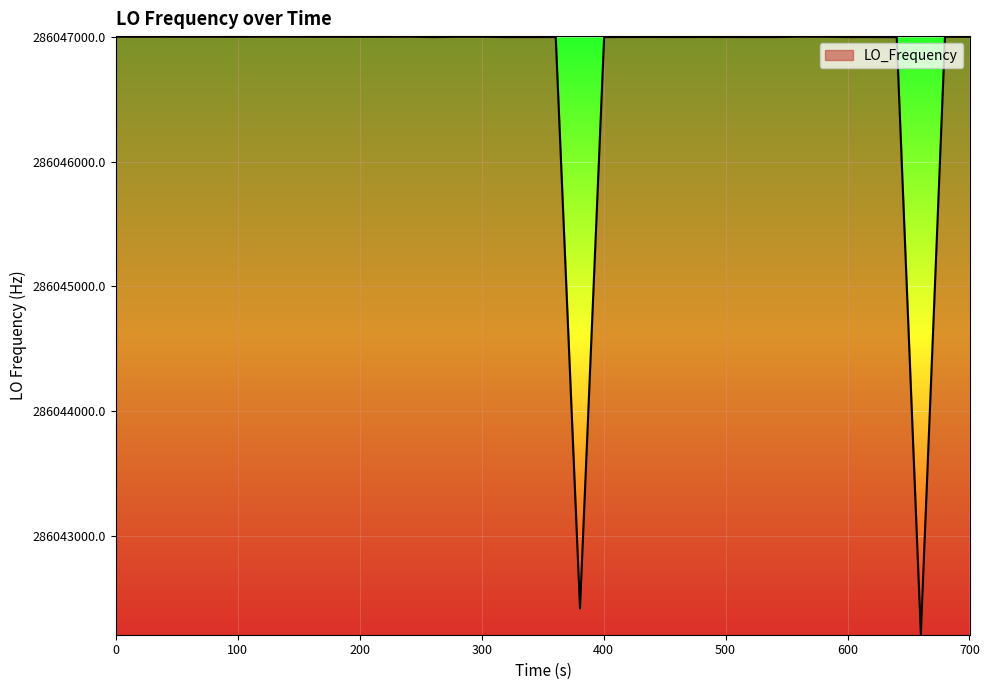

What is the difference between the maximum and minimum values?

4790.0